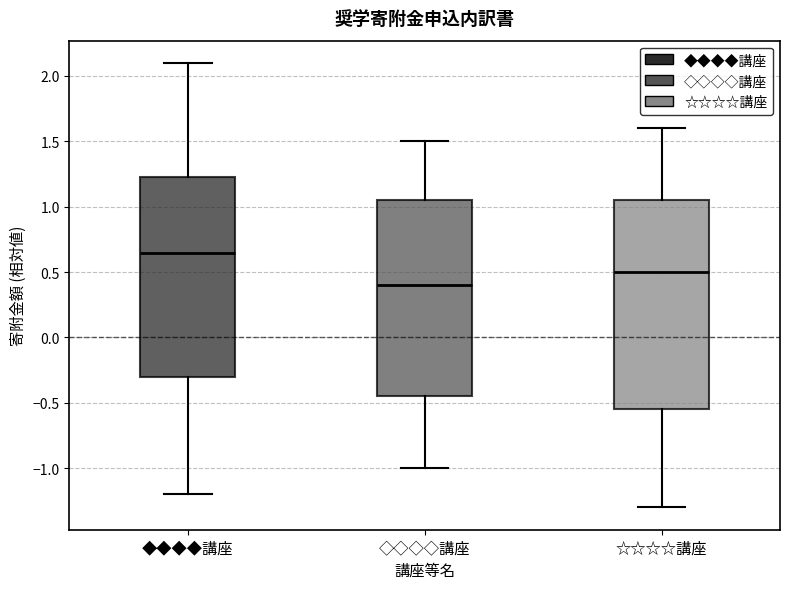

Where is the upper edge of the box for ◇◇◇◇講座 on the y-axis? The values are not printed on the chart, so give them approximately, as read against the axis.

1.05